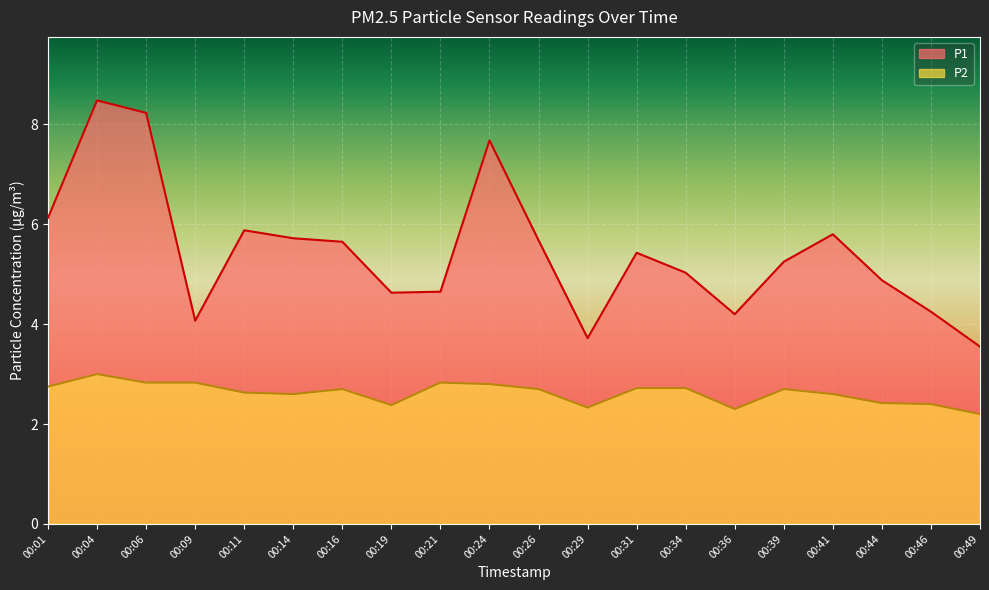

Where is the first local minimum for P1?

00:09